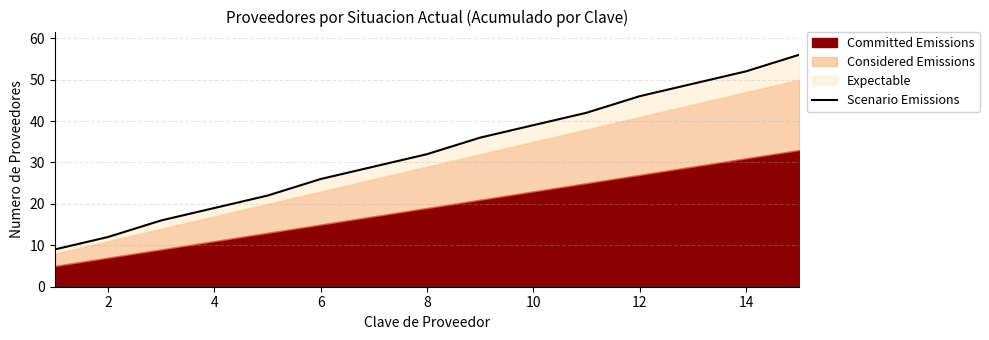

What is the value of the 7th point from the left?

29